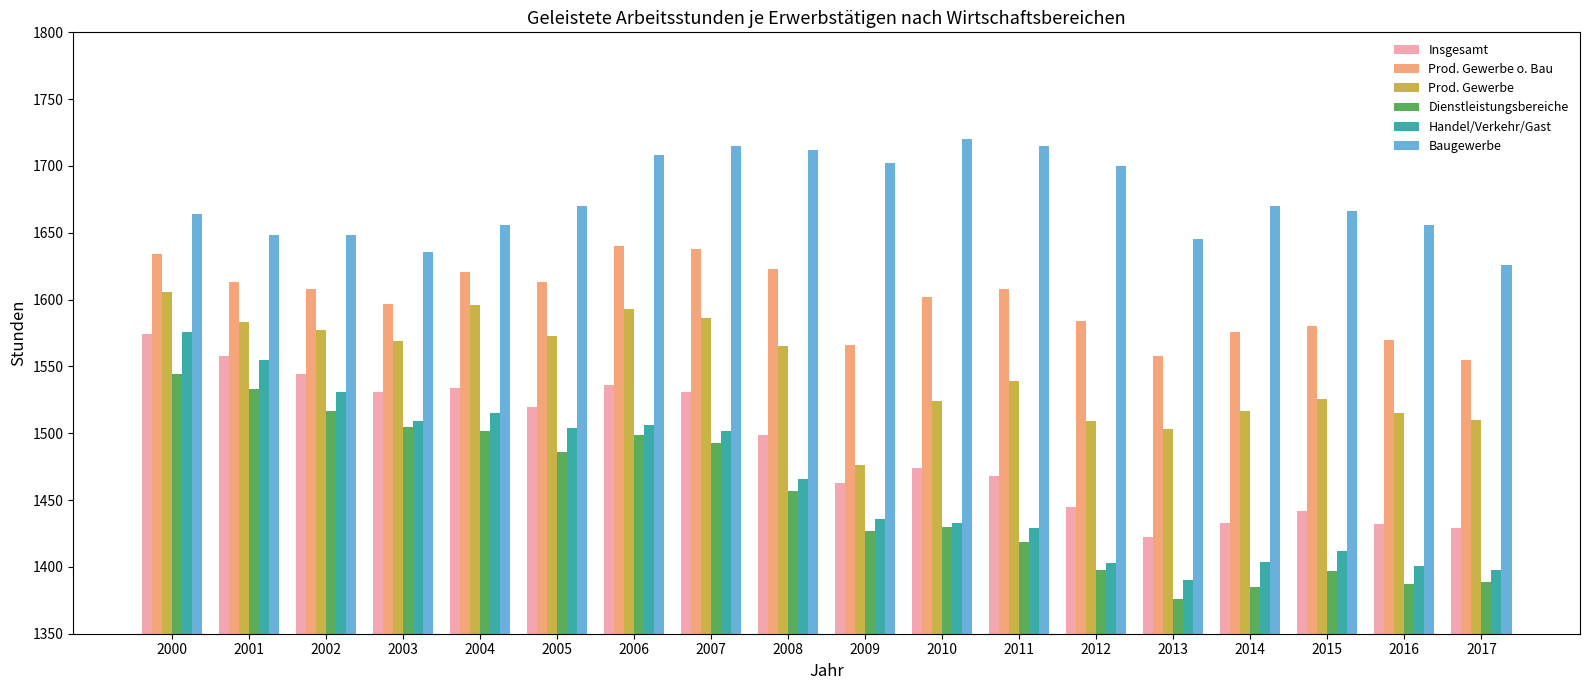

How many categories are shown in the chart?

18